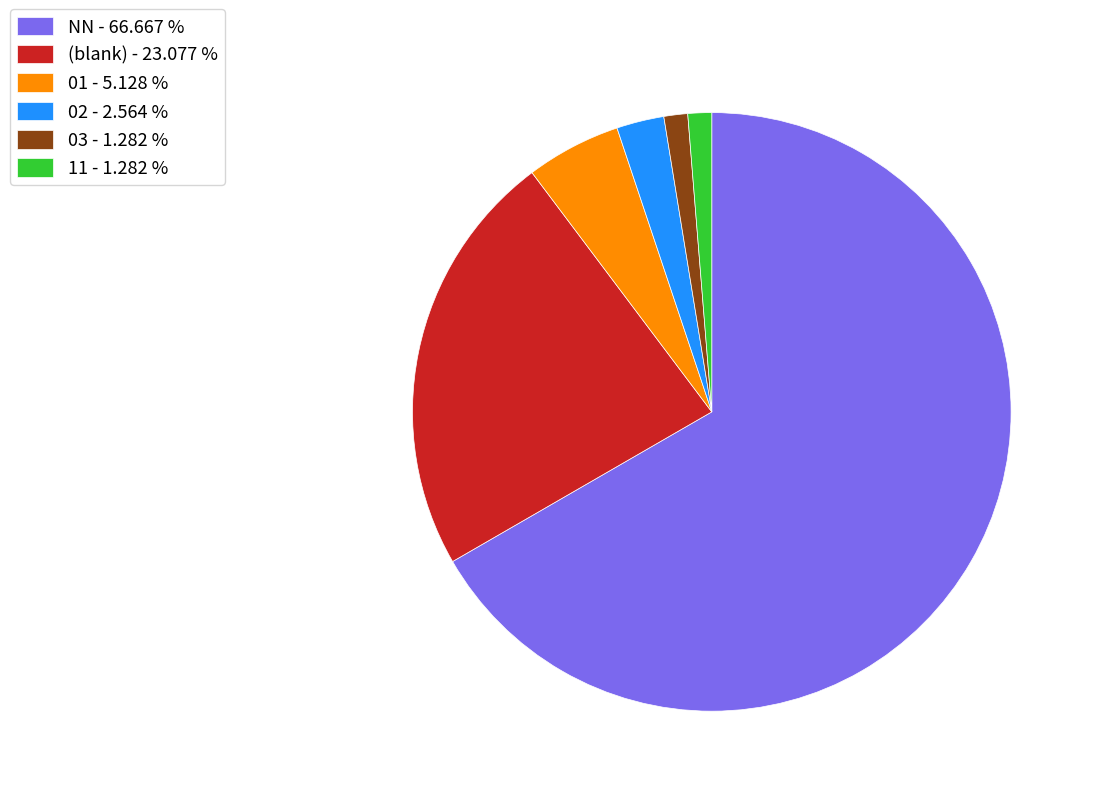

Which category has the biggest portion of the pie?

NN - 66.667 %